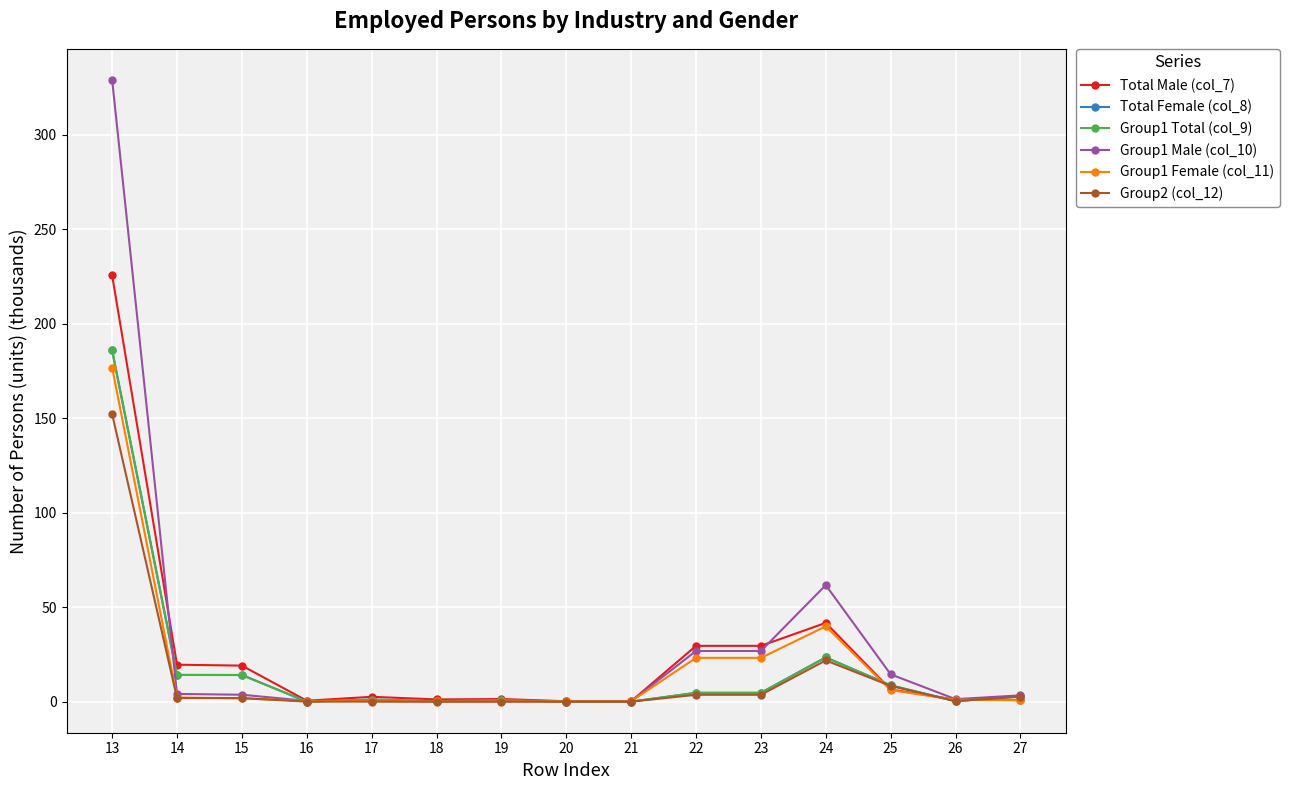

What is the difference between the Group1 Male (col_10) values at 26 and 19?

1.1